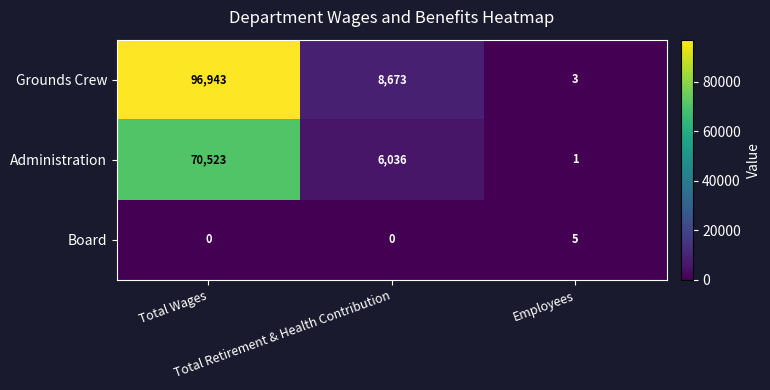

At which category is the sum across all series the highest?

Total Wages